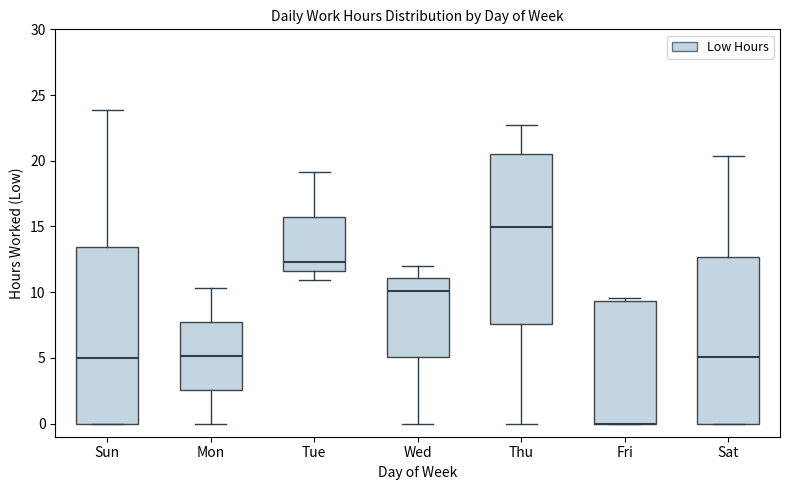

Reading left to right, read every box against the y-axis: the position of its median line, the range the box covers, and the ends of its whiskers. The values are not printed on the chart, so give them approximately, as read against the axis.

Sun: median 5.0, box 0.0 to 13.5, whiskers 0.0 to 24.0
Mon: median 5.0, box 2.5 to 8.0, whiskers 0.0 to 10.5
Tue: median 12.5, box 11.5 to 15.5, whiskers 11.0 to 19.0
Wed: median 10.0, box 5.0 to 11.0, whiskers 0.0 to 12.0
Thu: median 15.0, box 7.5 to 20.5, whiskers 0.0 to 22.5
Fri: median 0.0 (drawn on the box's lower edge), box 0.0 to 9.5, whiskers 0.0 to 9.5 (just above the box's upper edge)
Sat: median 5.0, box 0.0 to 12.5, whiskers 0.0 to 20.5